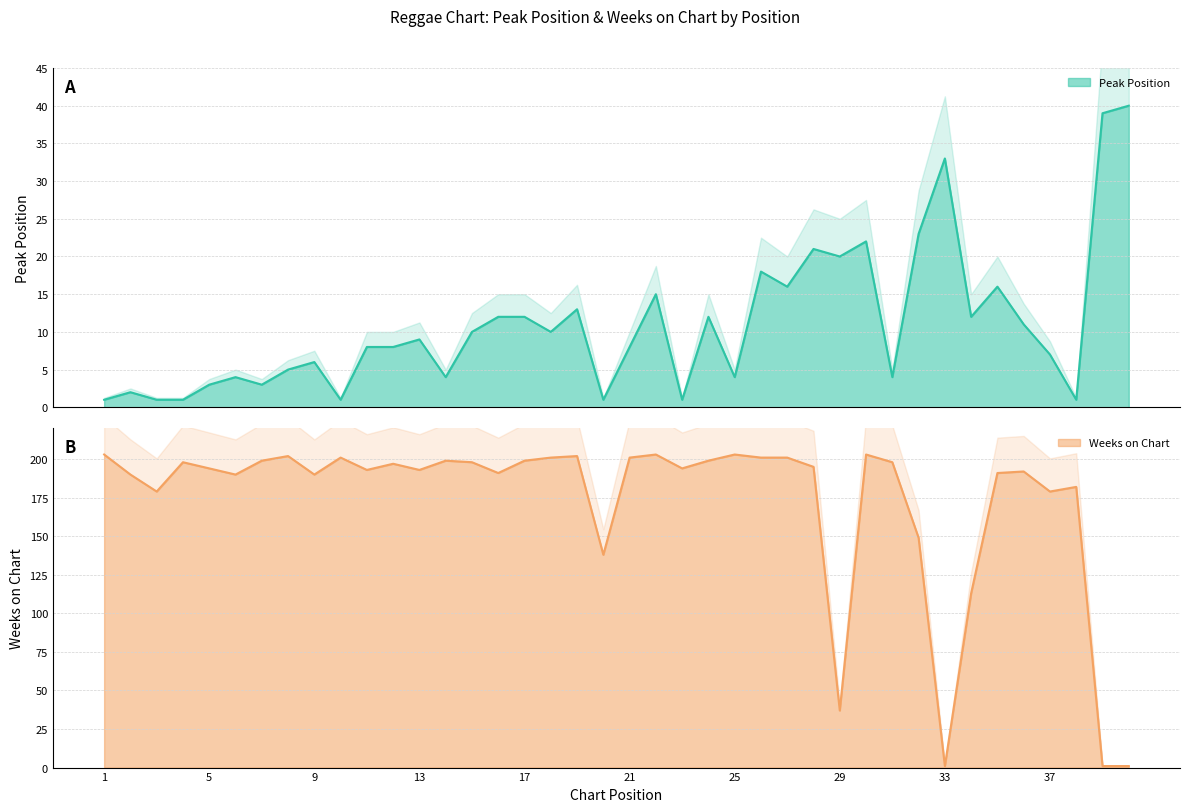

What is the maximum value shown in the chart?

203